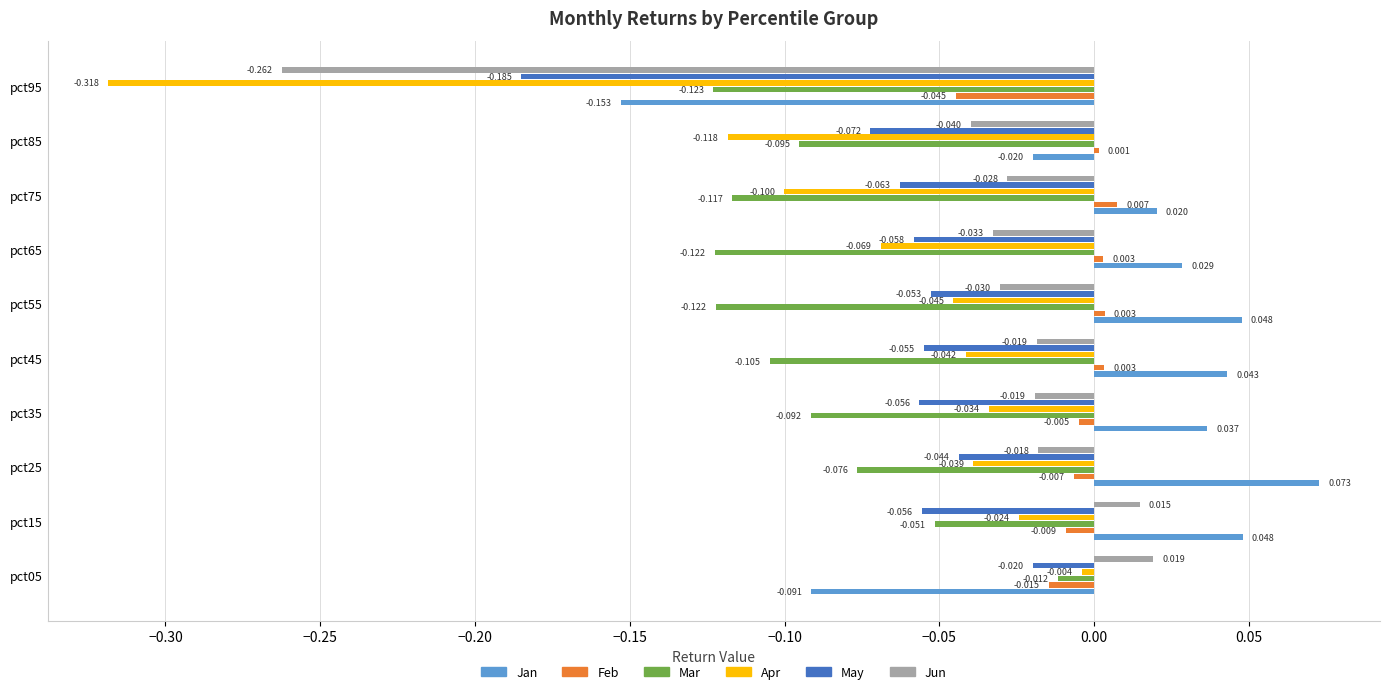

Is the value of Apr at pct95 greater than the value of May at pct75?

No